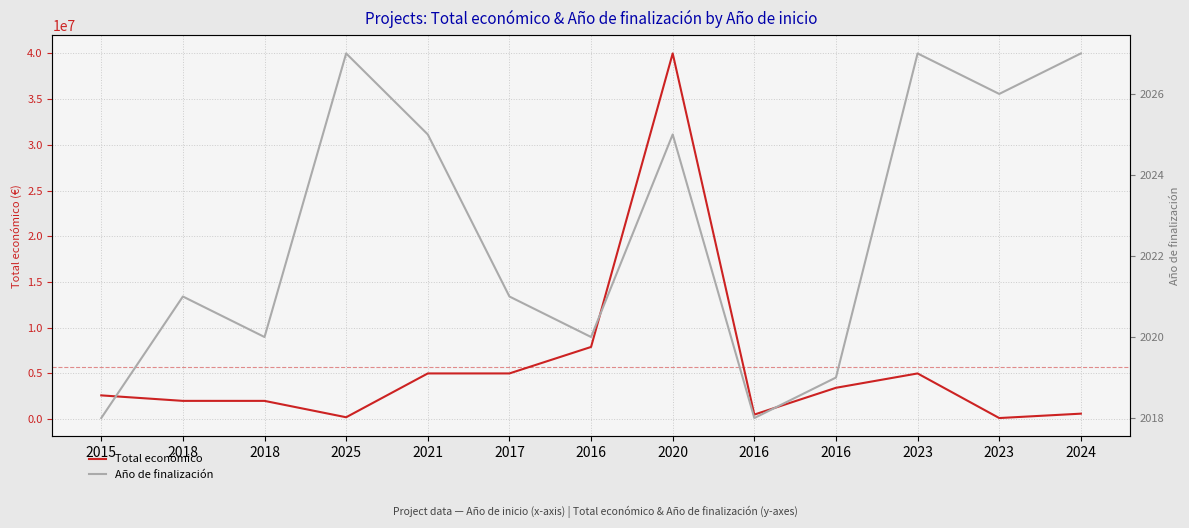

At which label is Total económico closest to 20060000?

2016